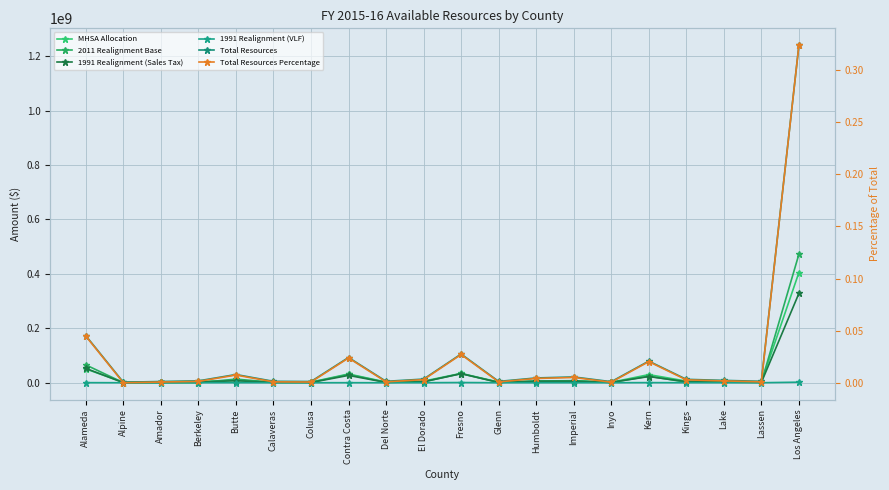

Rank the series by their maximum value, from lowest to highest.

Total Resources Percentage, 1991 Realignment (VLF), 1991 Realignment (Sales Tax), MHSA Allocation, 2011 Realignment Base, Total Resources